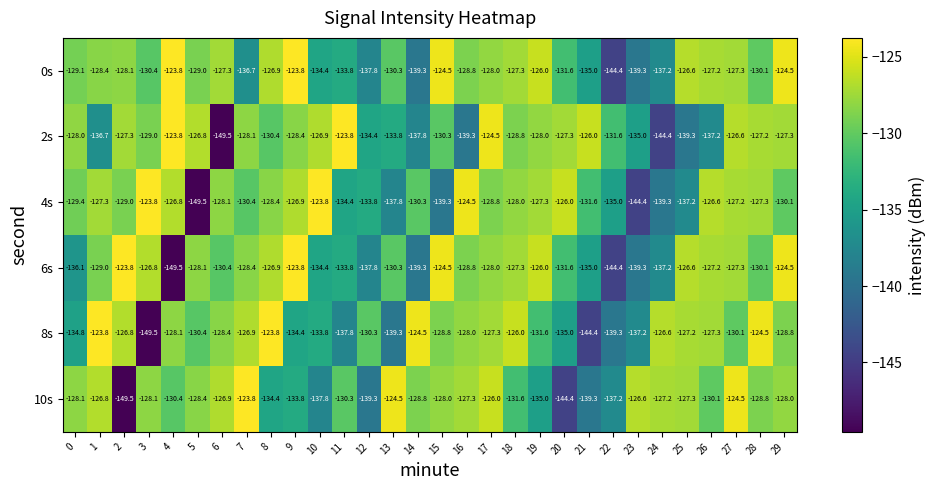

The value of 8s at 27 is -130.1. True or false?

True